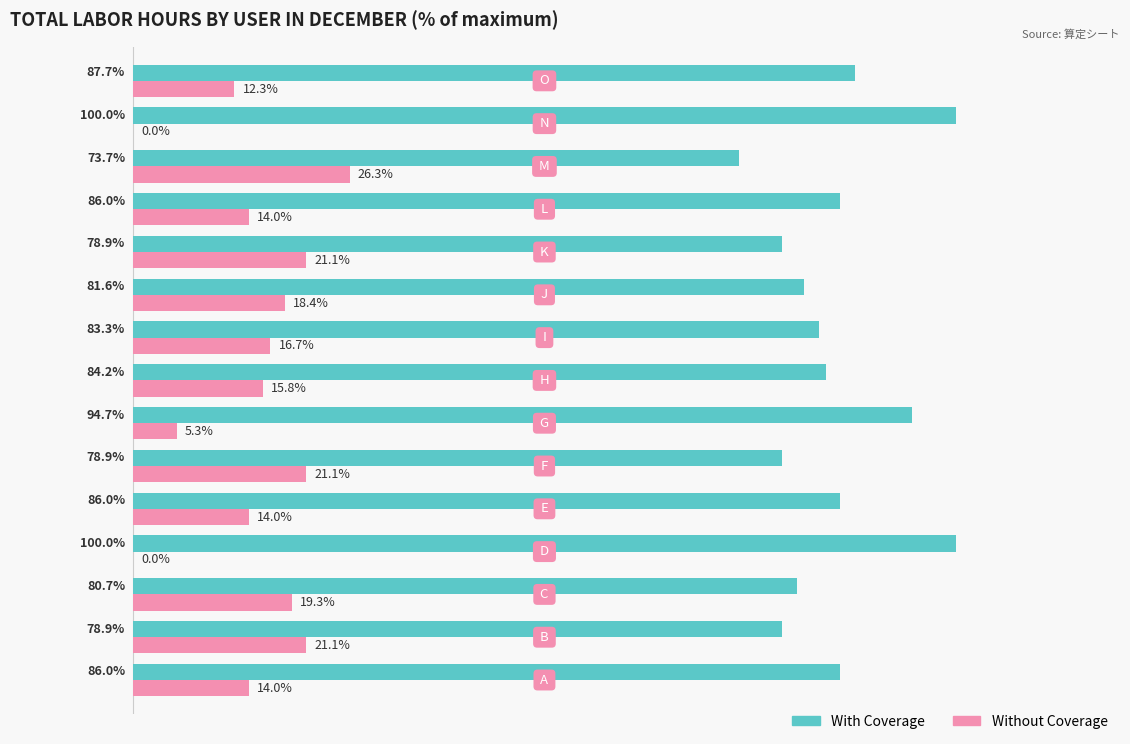

Which series has the largest total across all categories?

With Coverage